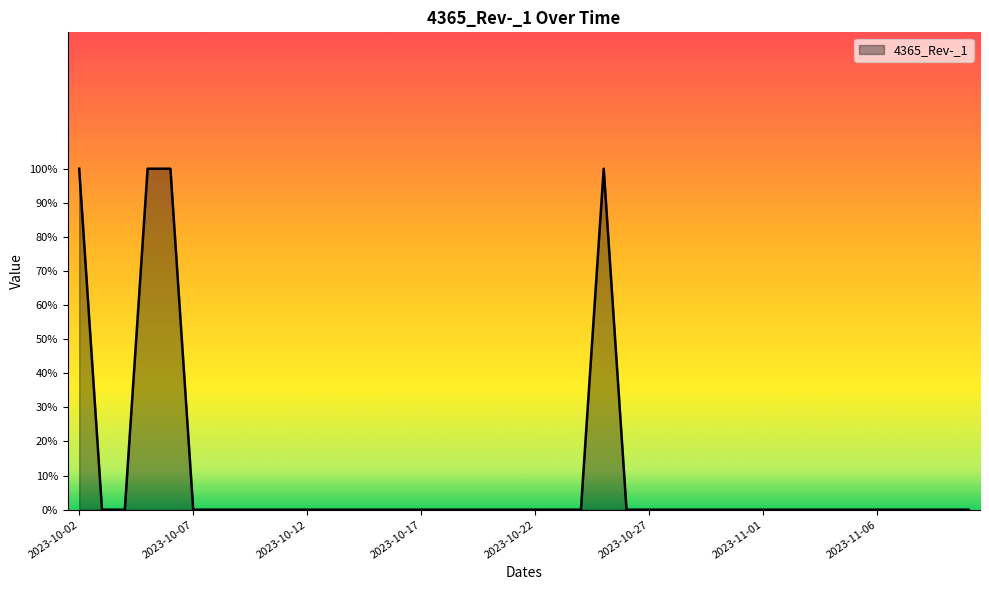

Is this an area chart (filled region under the line)?

Yes